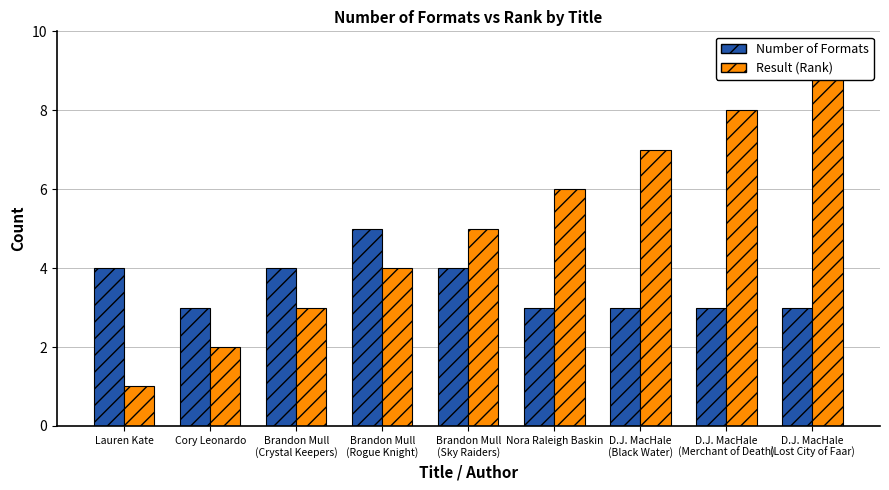

What is the total value across all series at Brandon Mull
(Rogue Knight)?

9